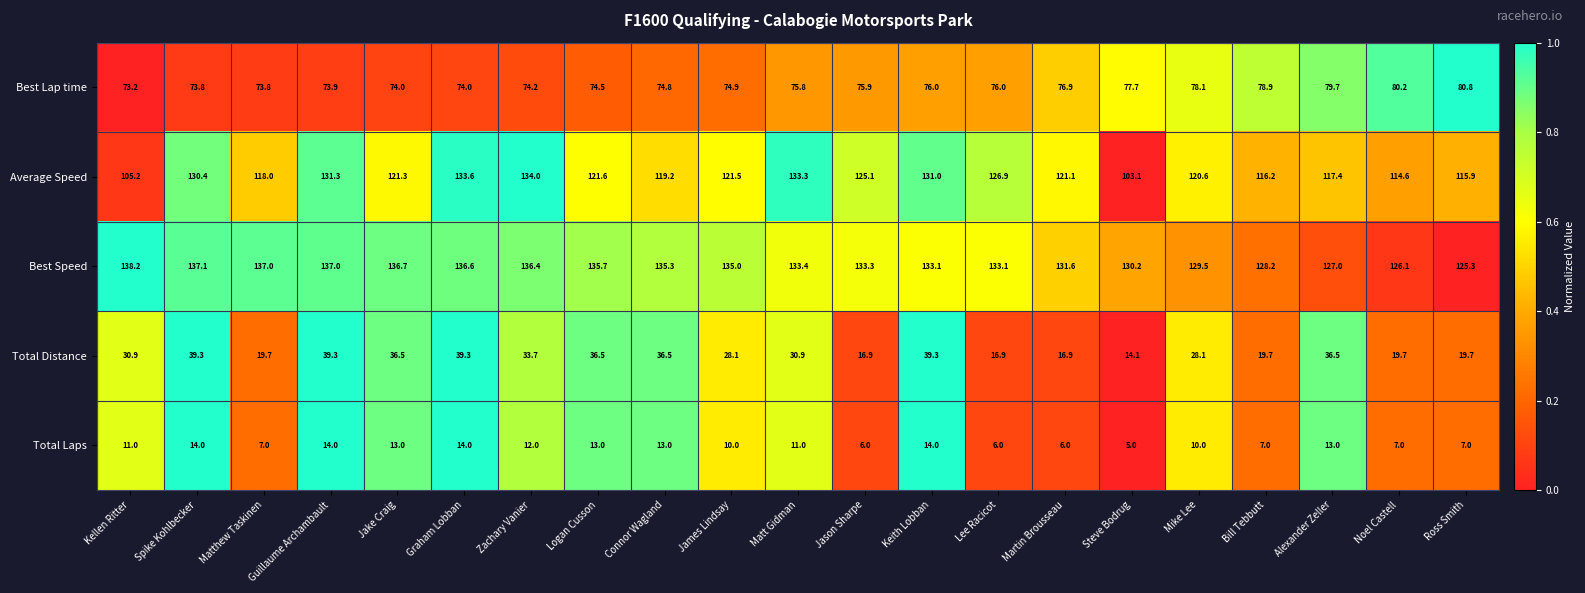

Rank the series at Matt Gidman from lowest to highest value.

Total Laps, Total Distance, Best Lap time, Average Speed, Best Speed